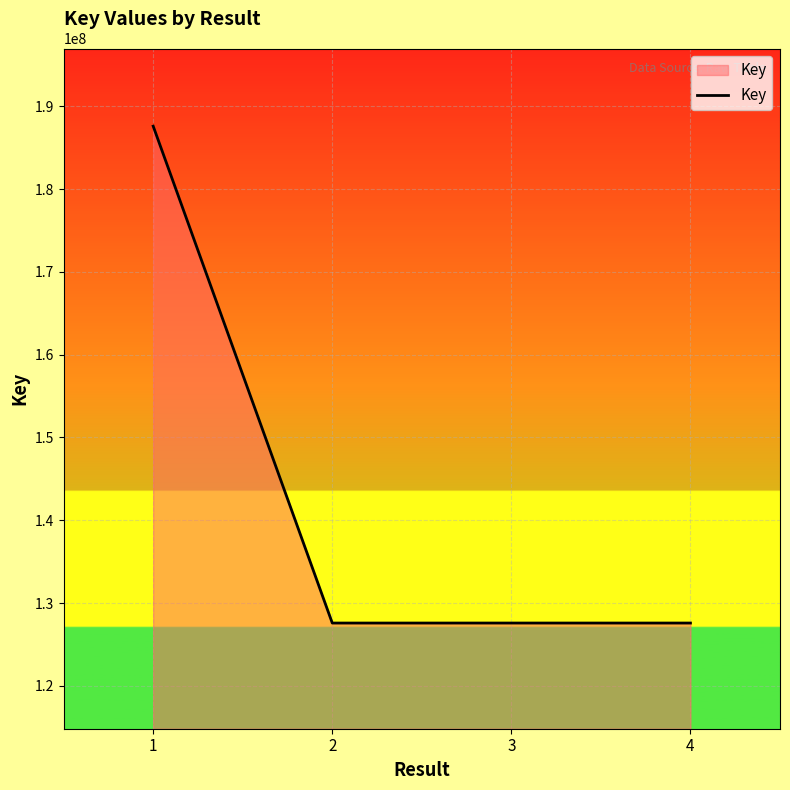

What is the greatest value displayed?

187585463